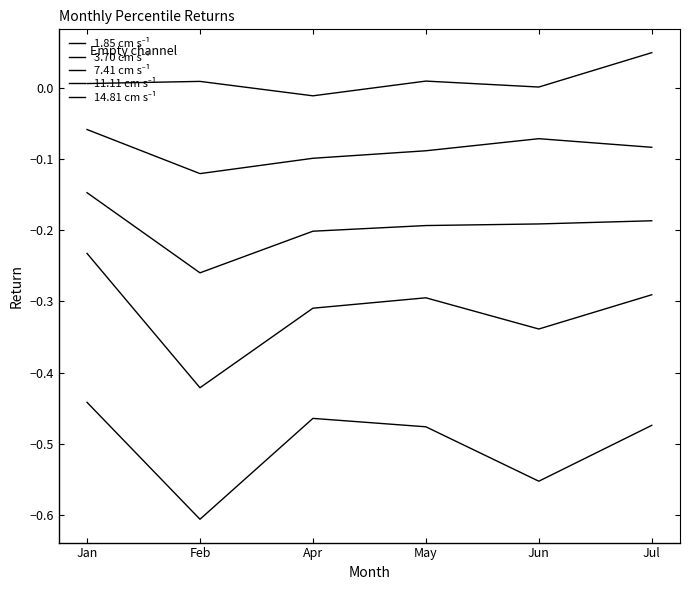

How many series are shown in this chart?

5